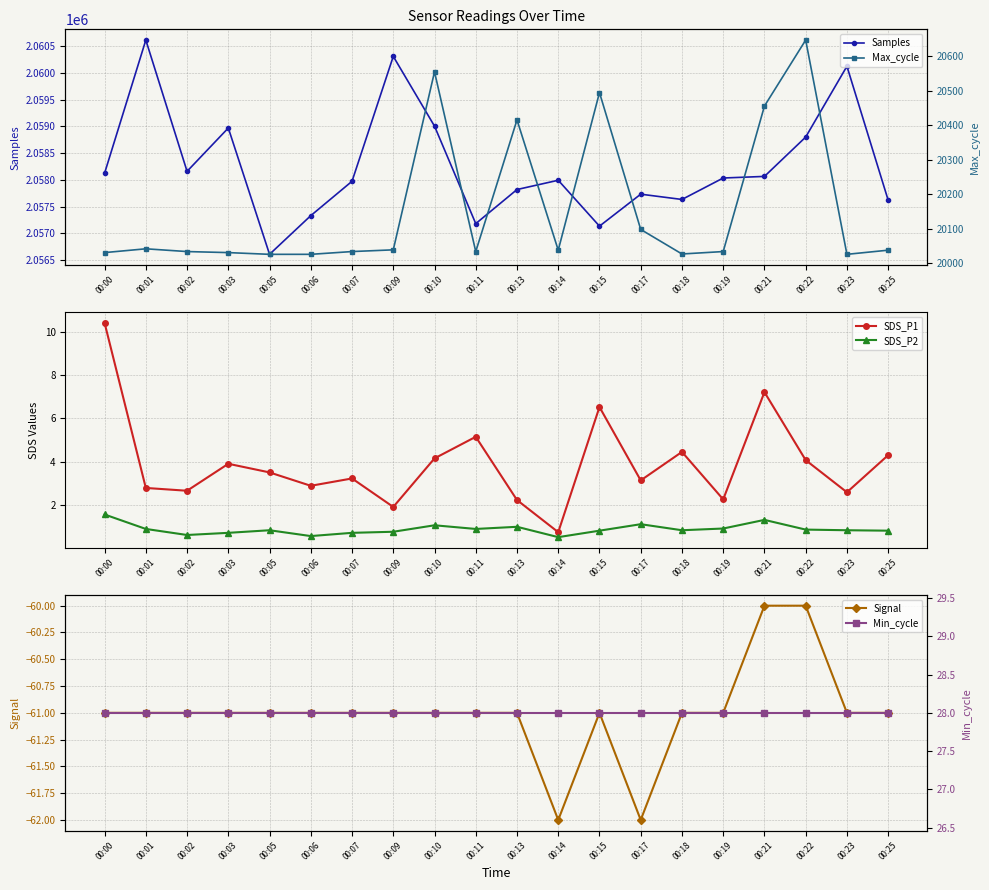

Between 00:02 and 00:25, which series saw the biggest shift?

Samples